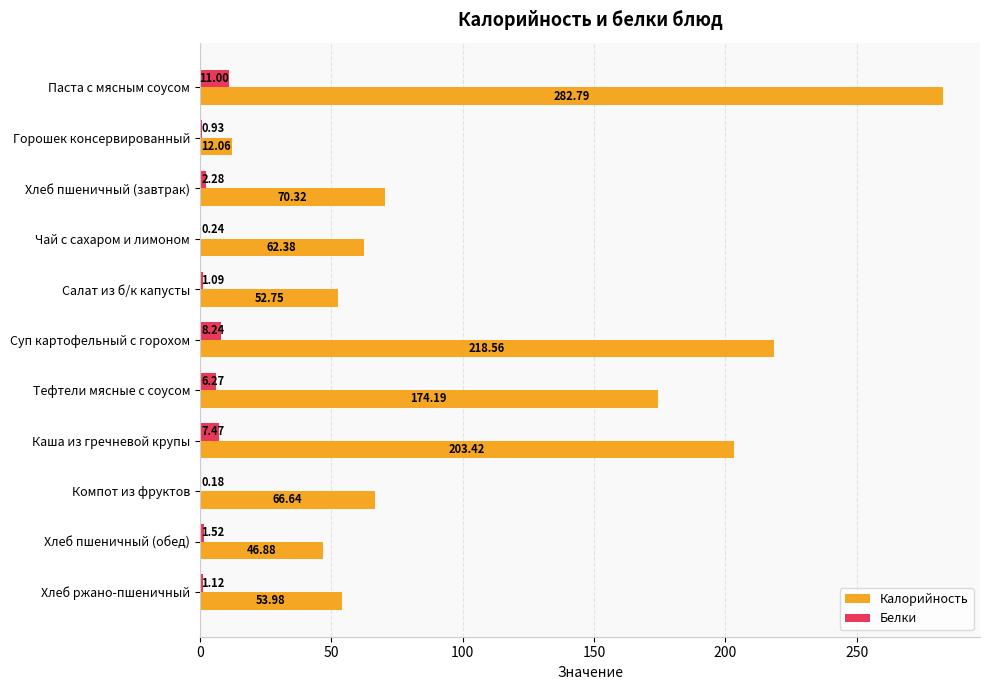

Which label corresponds to the largest value in the chart?

Паста с мясным соусом